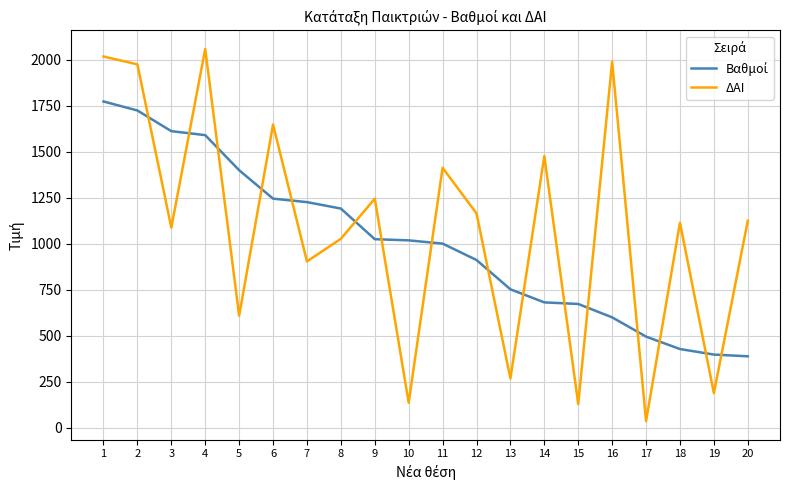

At which category is the sum across all series the highest?

1